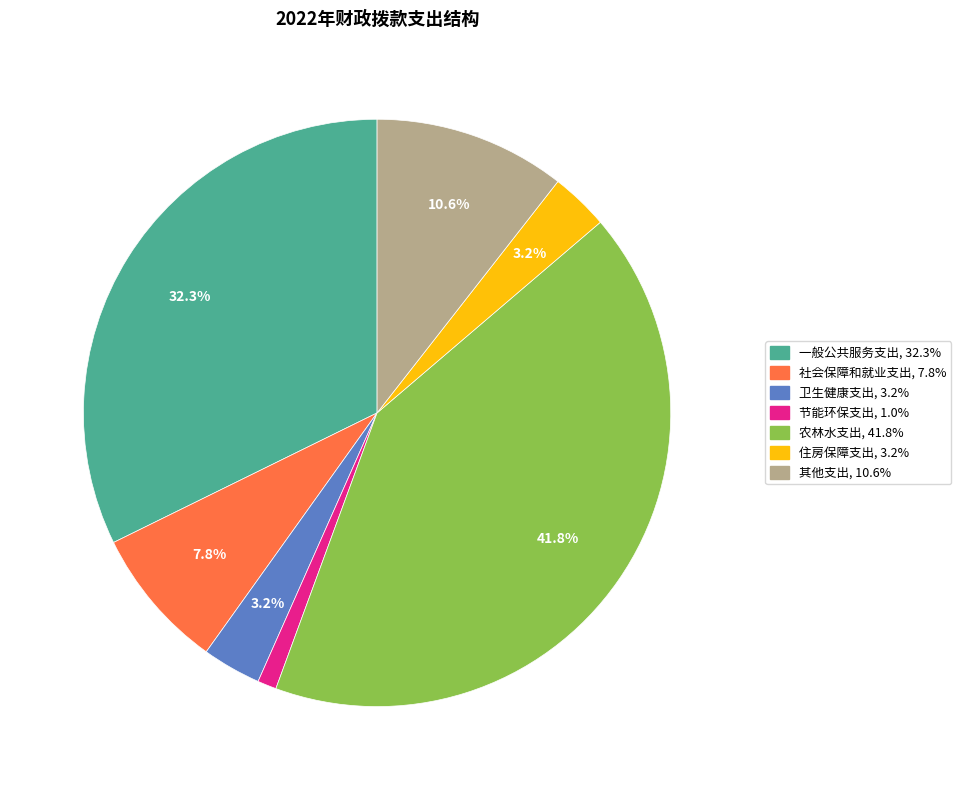

The 社会保障和就业支出 slice represents 1% of the pie. True or false?

False